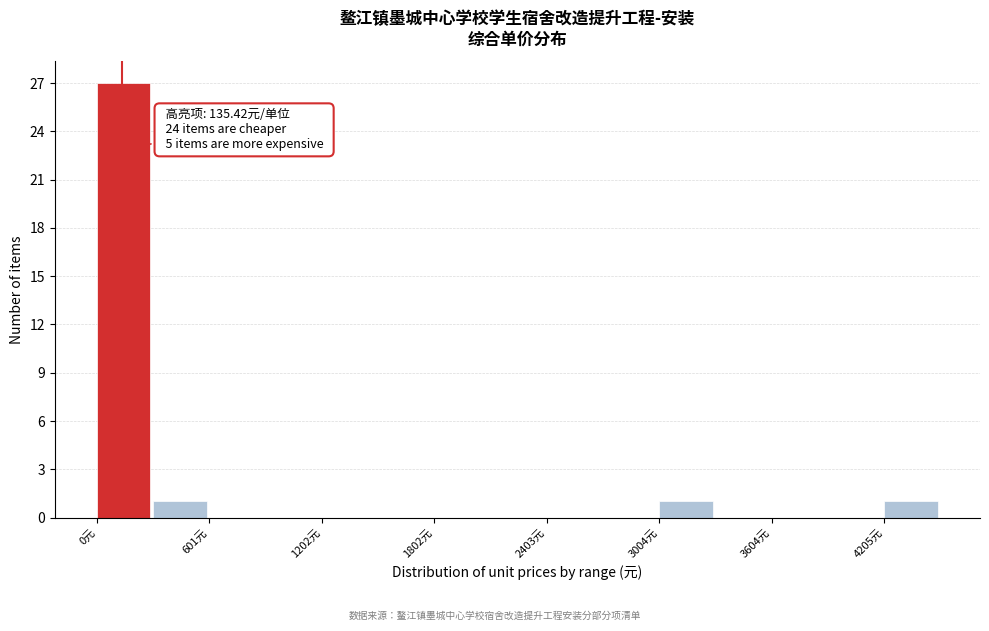

Read against the x-axis, roughly where is the centre of the tallest bar?

100